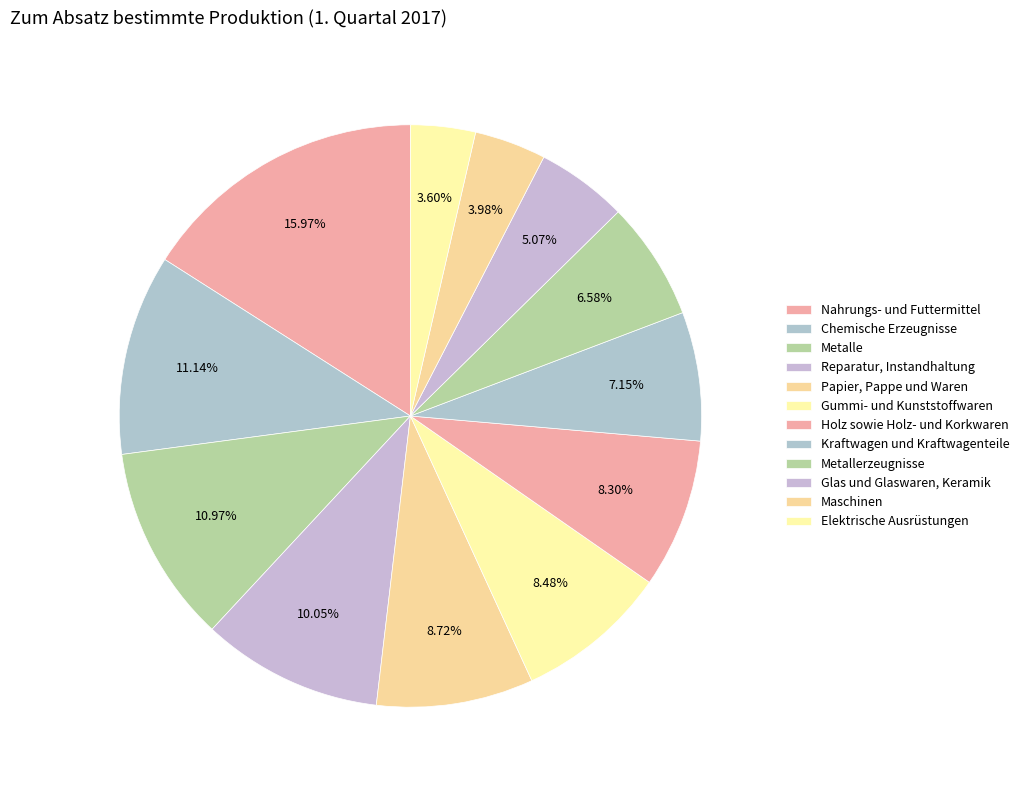

How many segments does this pie chart have?

12